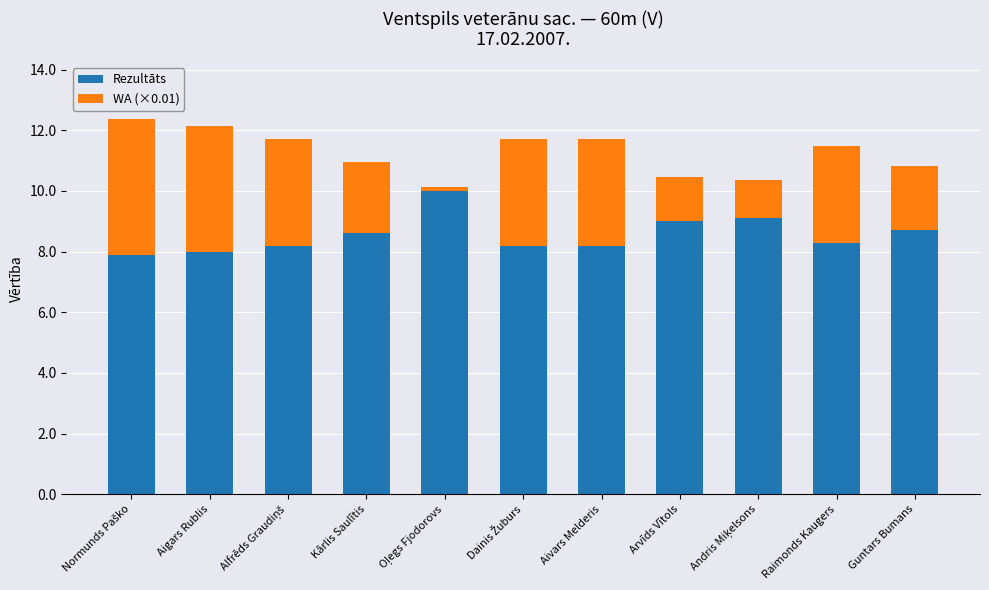

What is the average value of the Rezultāts series?

8.6